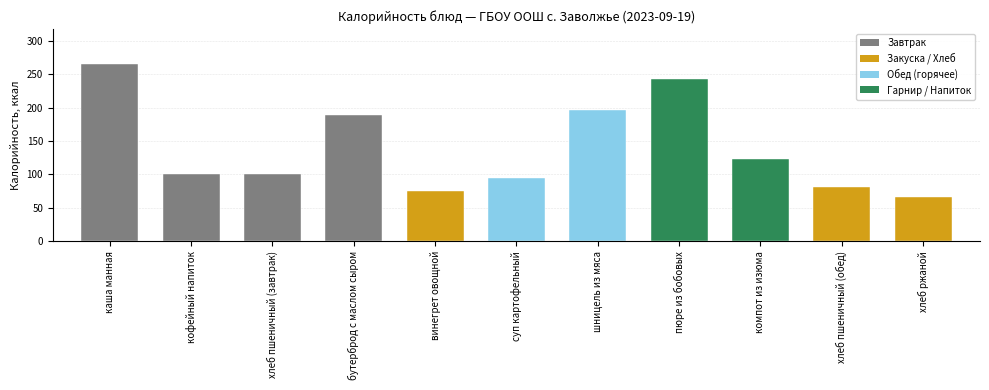

What is the change in value from пюре из бобовых to хлеб ржаной?

-176.3